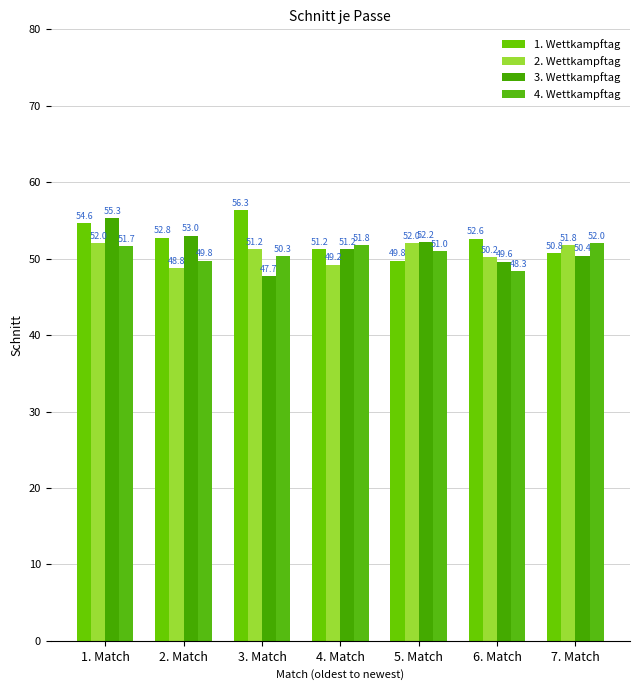

How many groups of bars are there?

7